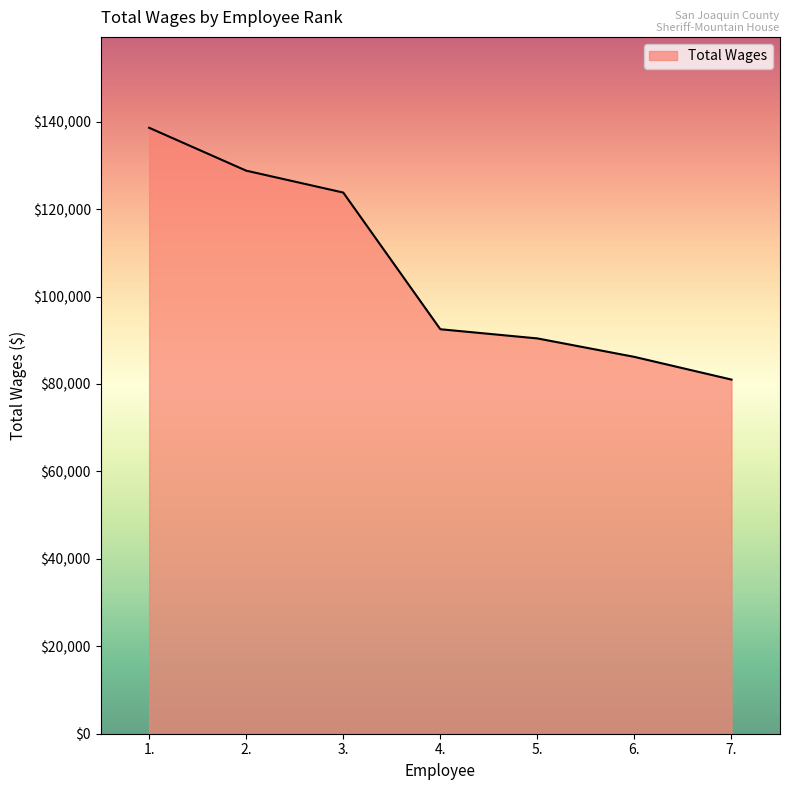

What is the smallest value displayed?

81001